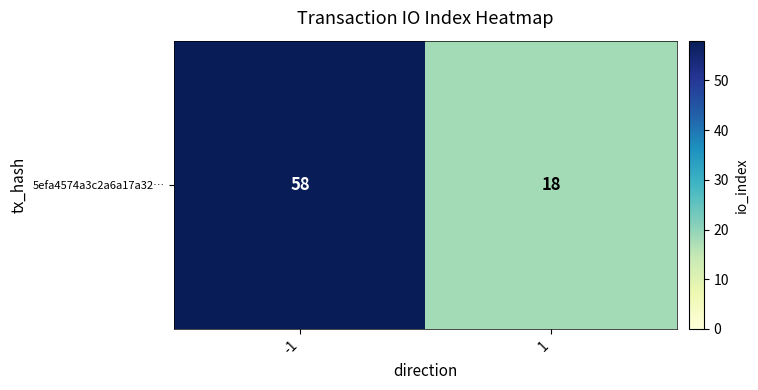

How many data points does each series have?

2